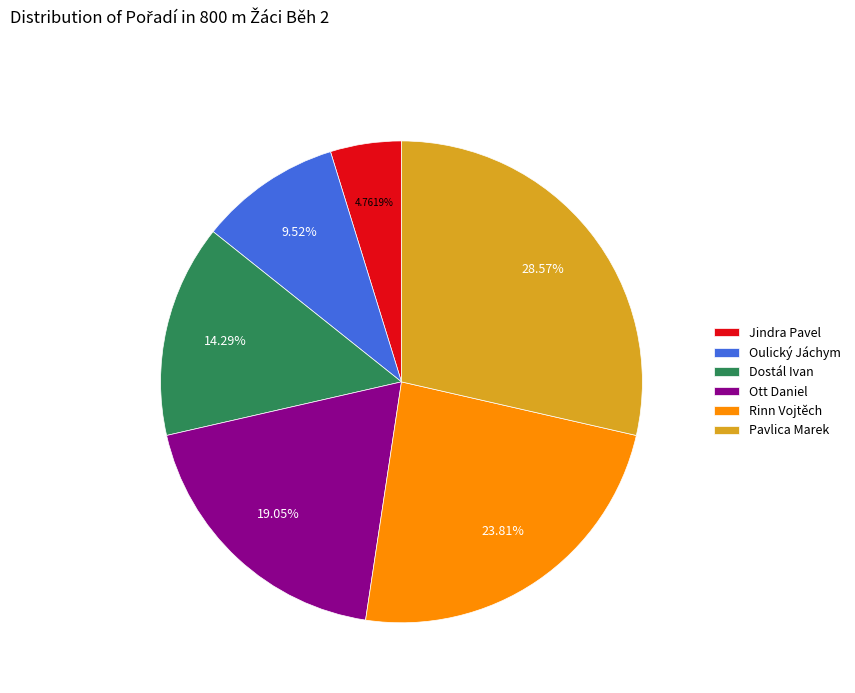

Between Pavlica Marek and Rinn Vojtěch, which is larger?

Pavlica Marek